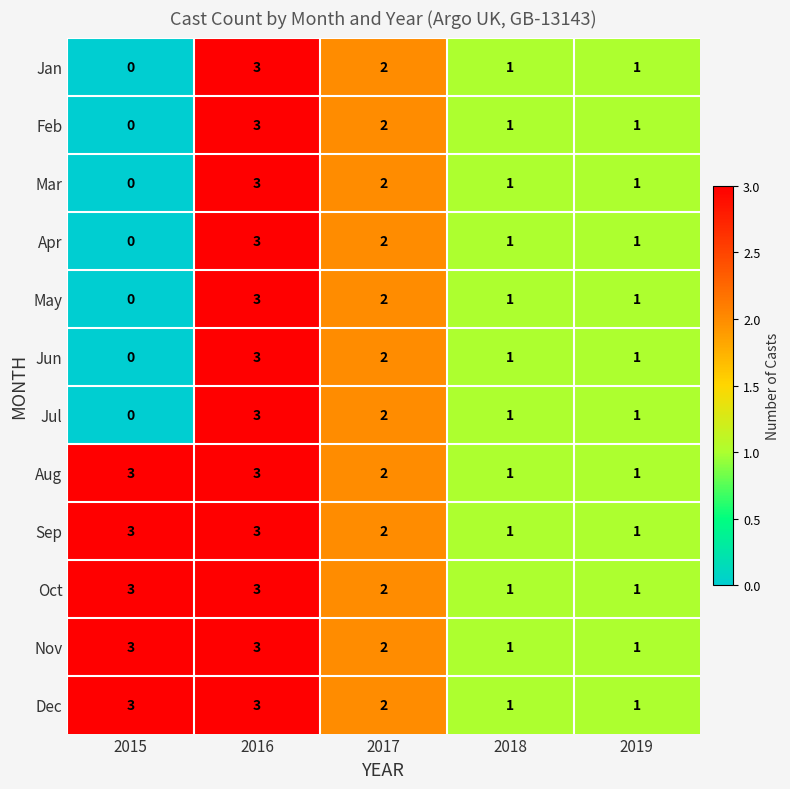

What is the difference between the maximum and minimum values in the Mar series?

3